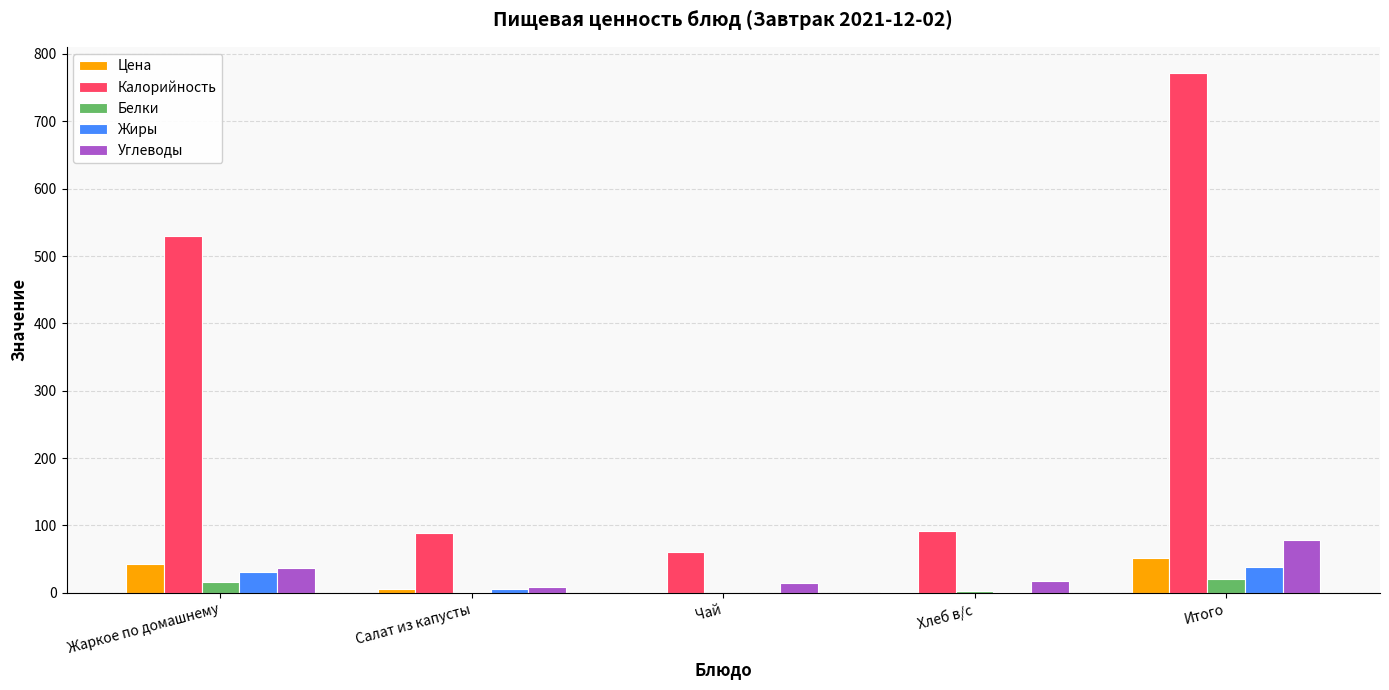

What is the sum of all Калорийность values?

1544.1